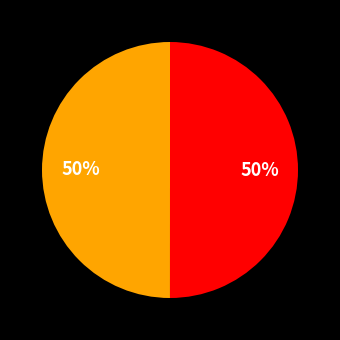

Rank the categories by value from highest to lowest.

Searching stamp and breast in HDIS, Searching stamp and soul in HDIS